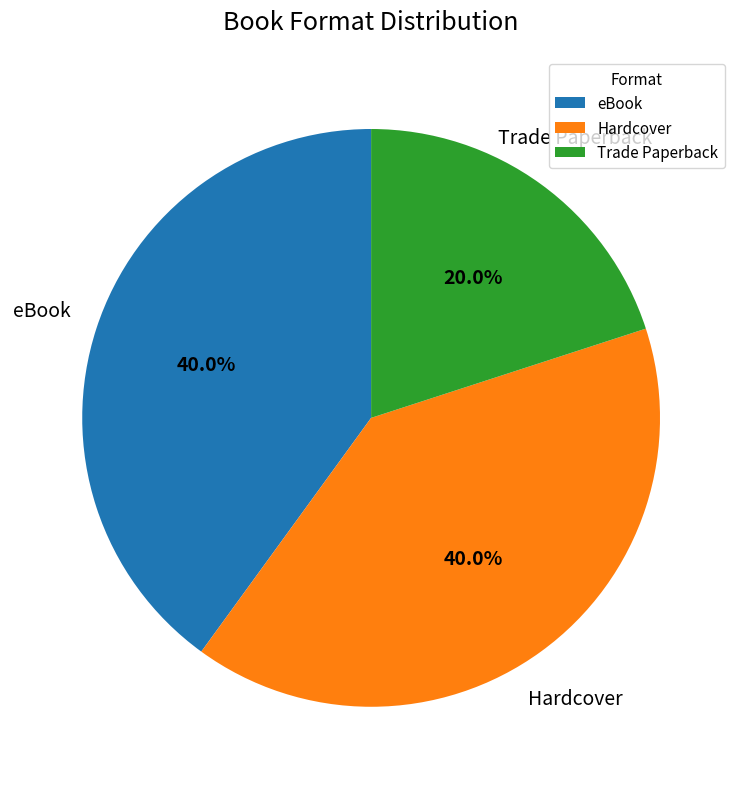

Does any single category account for the majority?

No